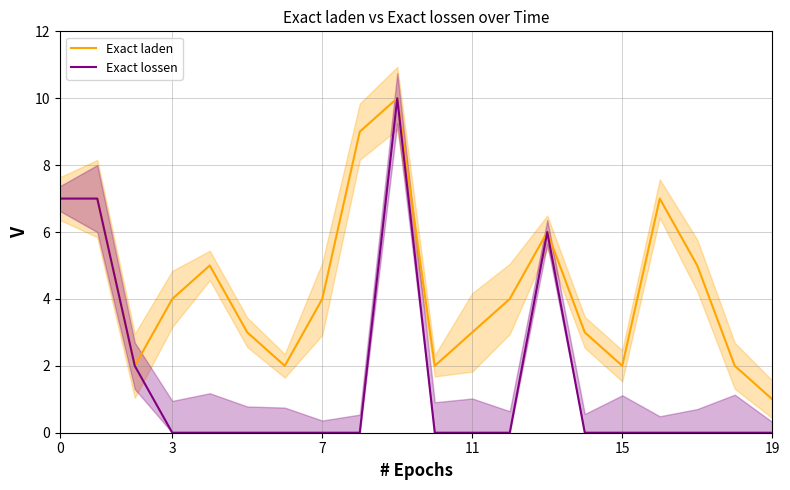

True or false: Exact lossen and Exact laden intersect in this chart.

False